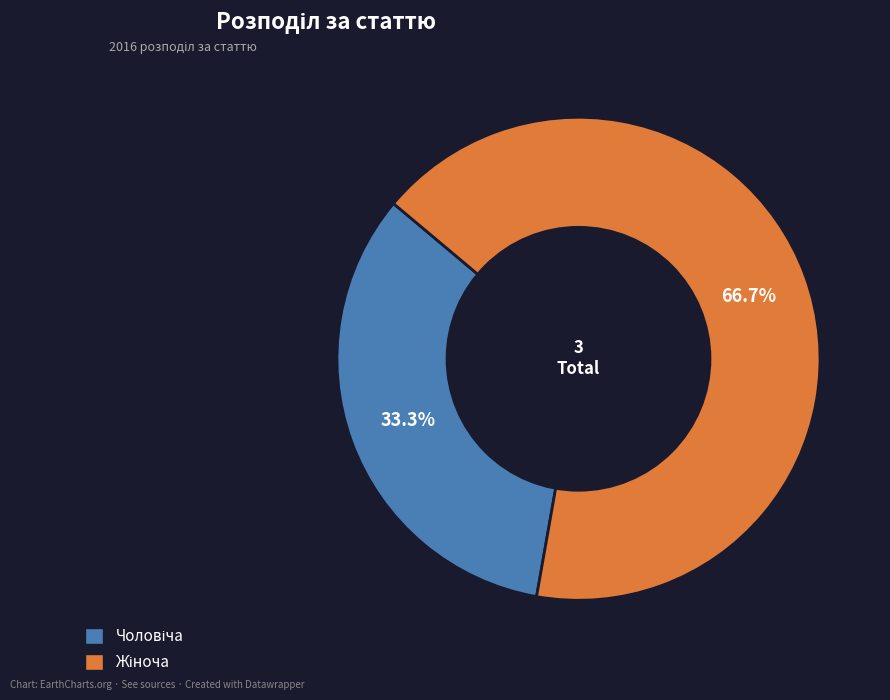

Is there a majority slice in this chart?

Yes